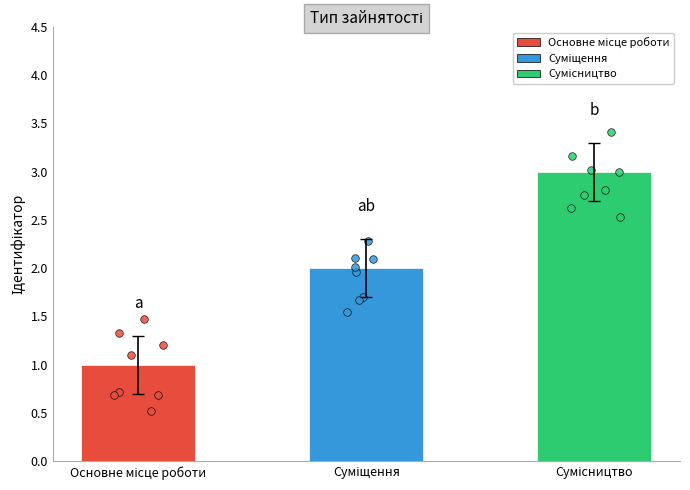

Approximately how many times larger is the value at Суміщення compared to Сумісництво?

0.7